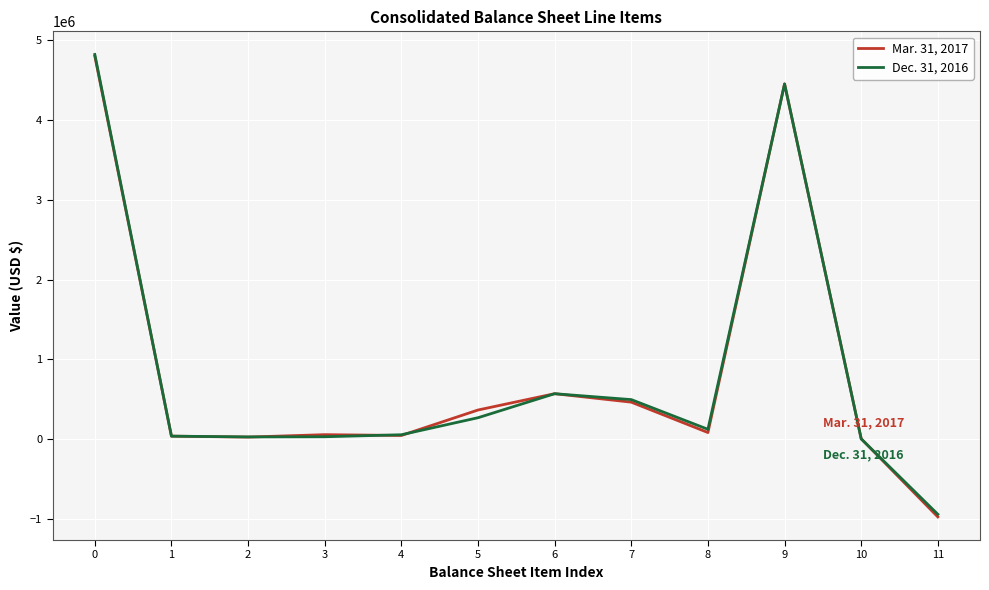

What is the maximum value shown in the chart?

4823489